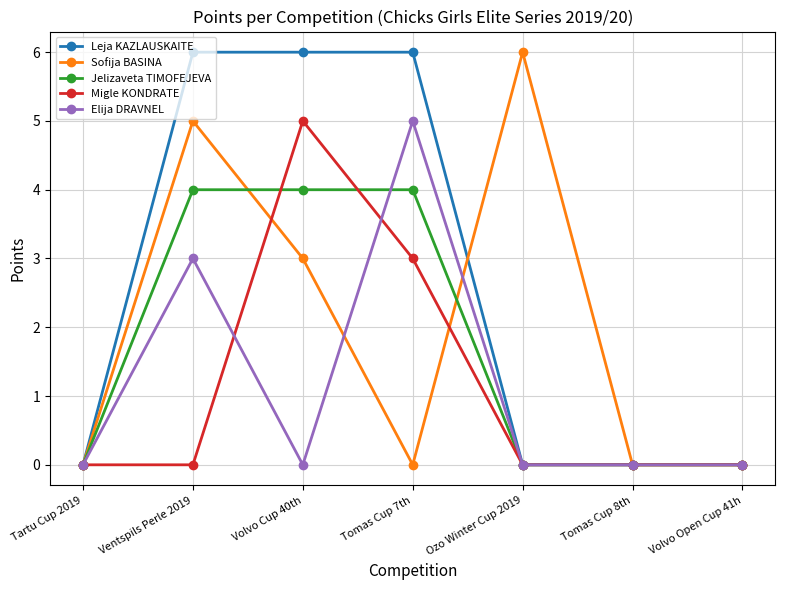

Reading right to left, extract all data points from this chart.

Leja KAZLAUSKAITE: Volvo Open Cup 41h=0	Tomas Cup 8th=0	Ozo Winter Cup 2019=0	Tomas Cup 7th=6	Volvo Cup 40th=6	Ventspils Perle 2019=6	Tartu Cup 2019=0
Sofija BASINA: Volvo Open Cup 41h=0	Tomas Cup 8th=0	Ozo Winter Cup 2019=6	Tomas Cup 7th=0	Volvo Cup 40th=3	Ventspils Perle 2019=5	Tartu Cup 2019=0
Jelizaveta TIMOFEJEVA: Volvo Open Cup 41h=0	Tomas Cup 8th=0	Ozo Winter Cup 2019=0	Tomas Cup 7th=4	Volvo Cup 40th=4	Ventspils Perle 2019=4	Tartu Cup 2019=0
Migle KONDRATE: Volvo Open Cup 41h=0	Tomas Cup 8th=0	Ozo Winter Cup 2019=0	Tomas Cup 7th=3	Volvo Cup 40th=5	Ventspils Perle 2019=0	Tartu Cup 2019=0
Elija DRAVNEL: Volvo Open Cup 41h=0	Tomas Cup 8th=0	Ozo Winter Cup 2019=0	Tomas Cup 7th=5	Volvo Cup 40th=0	Ventspils Perle 2019=3	Tartu Cup 2019=0